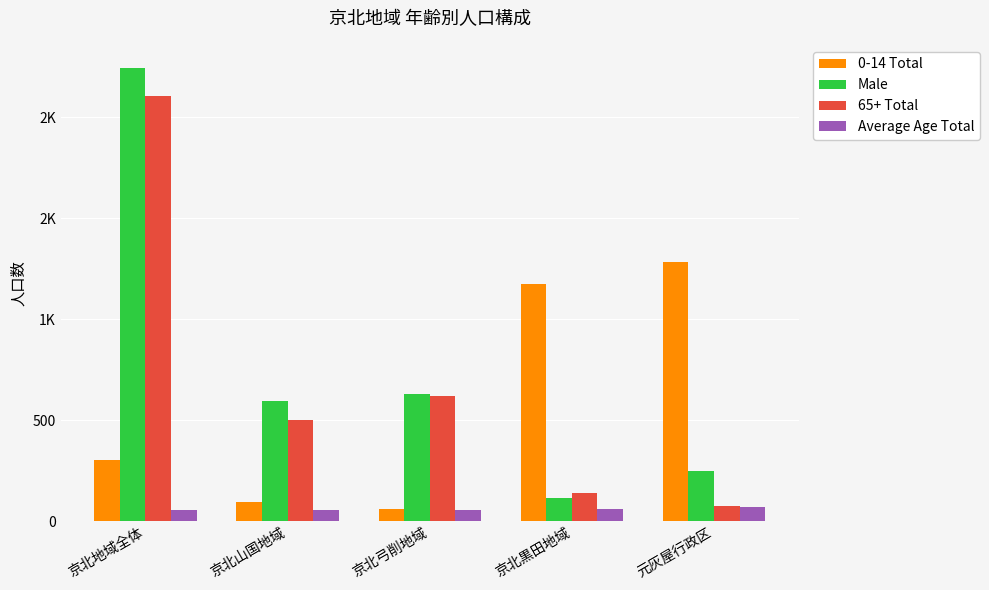

The Average Age Total series shows 57.5 at 京北地域全体. True or false?

True